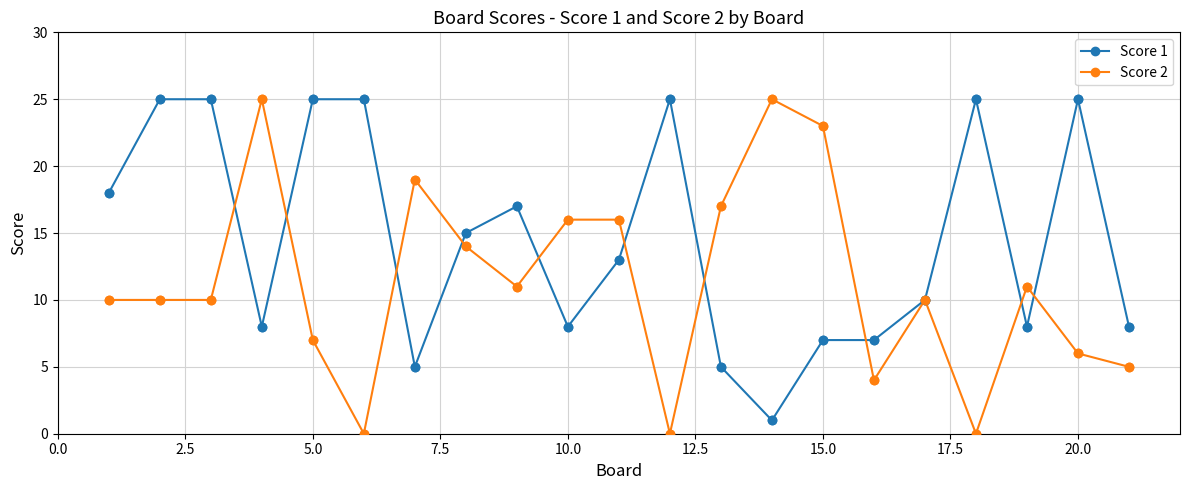

Which series has the largest total across all categories?

Score 1